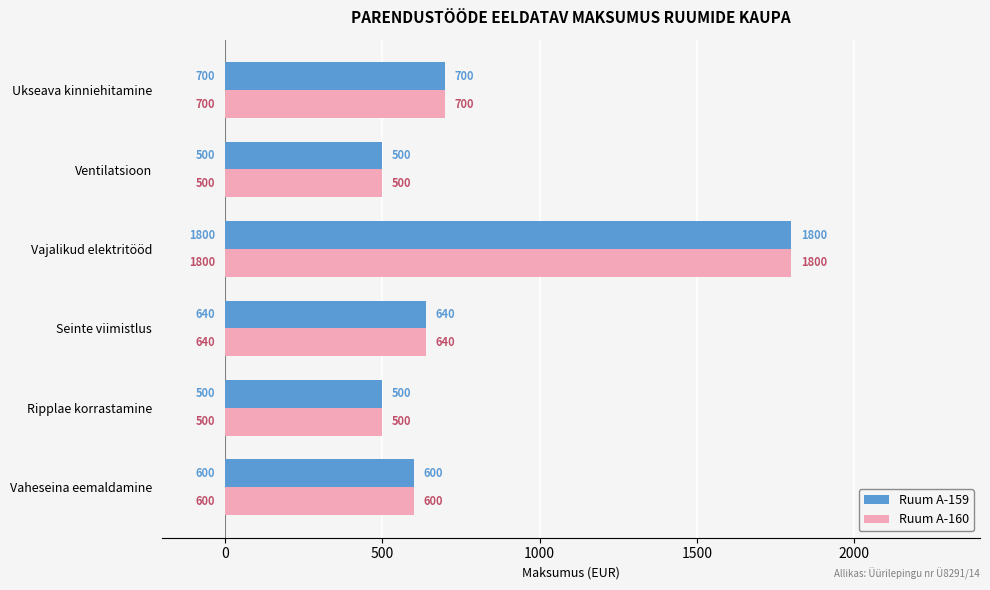

Which category has the highest value across all series?

Vajalikud elektritööd